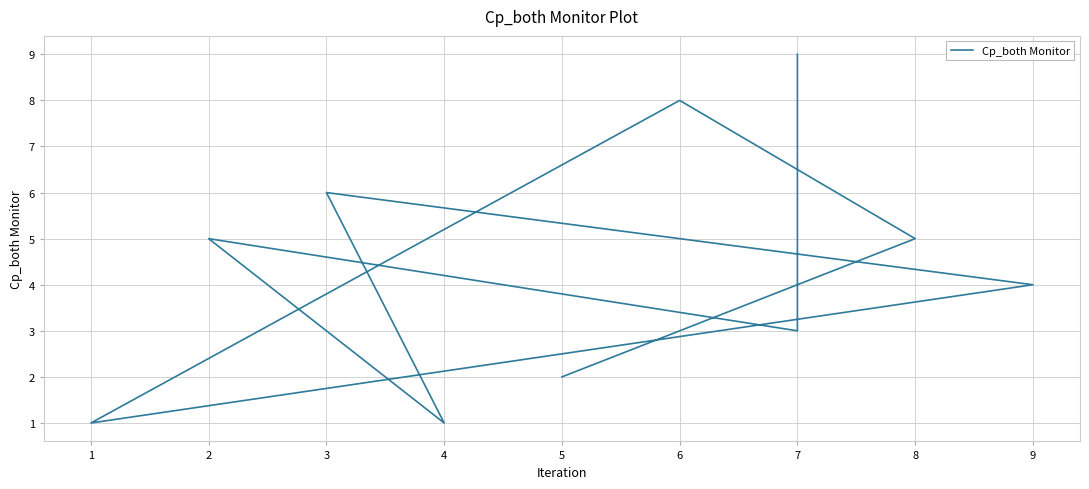

Rank the categories by value from highest to lowest.

7, 6, 3, 8, 2, 9, 7, 5, 1, 4